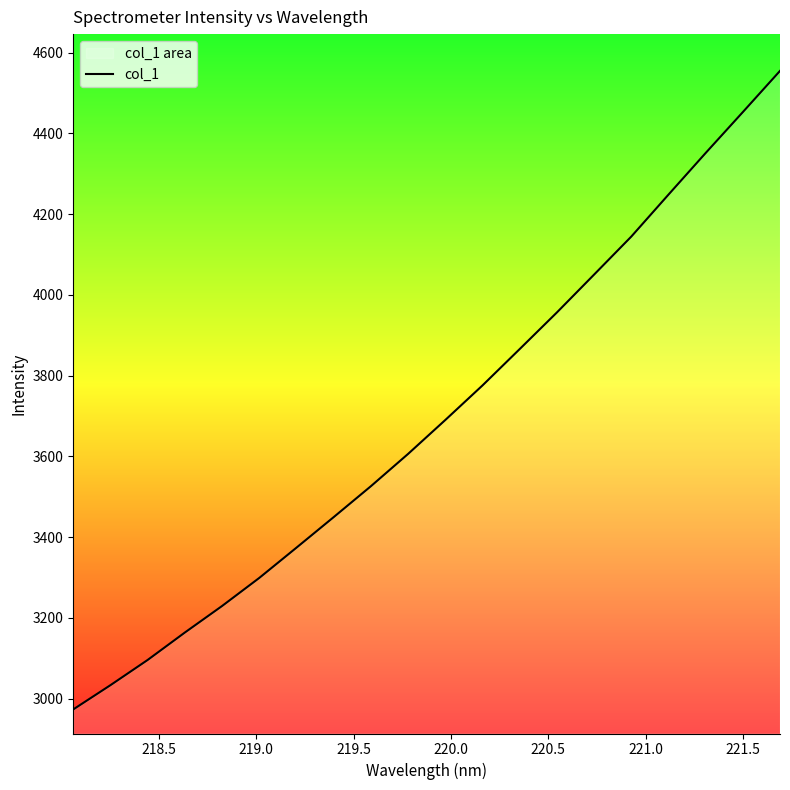

What is the smallest value displayed?

2973.2